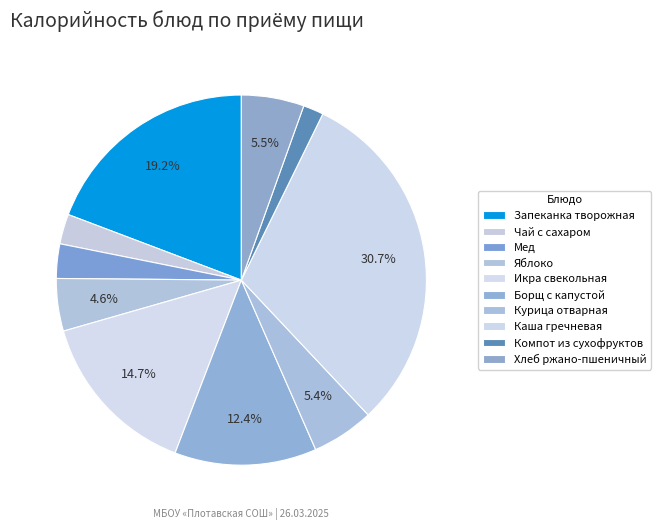

What percentage is the Хлеб ржано-пшеничный slice, to the nearest percent?

5%